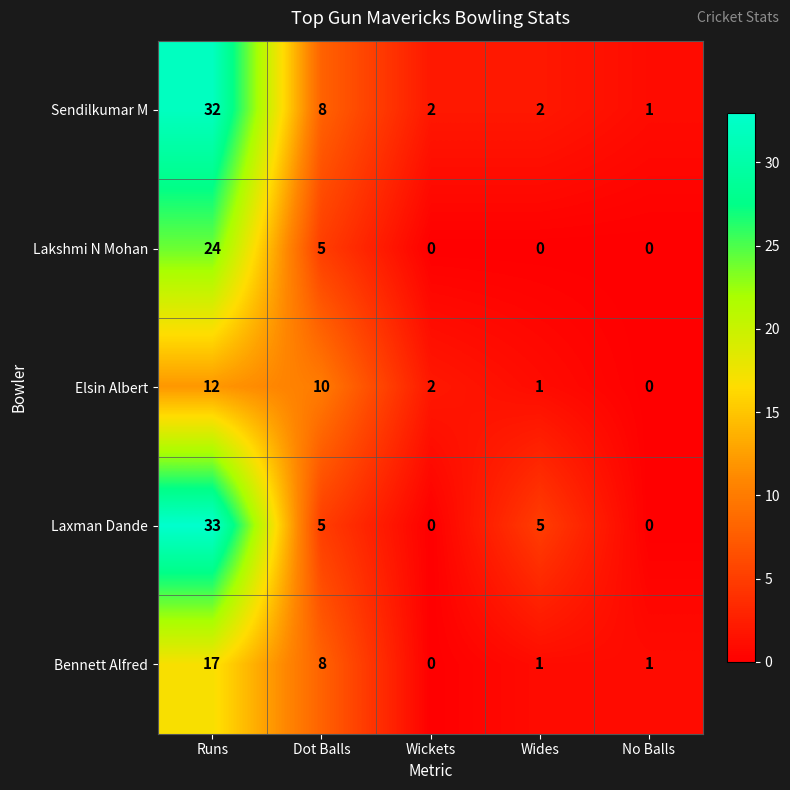

Reading left to right, list all the values displayed in this chart.

Sendilkumar M: 32	8	2	2	1
Lakshmi N Mohan: 24	5	0	0	0
Elsin Albert: 12	10	2	1	0
Laxman Dande: 33	5	0	5	0
Bennett Alfred: 17	8	0	1	1